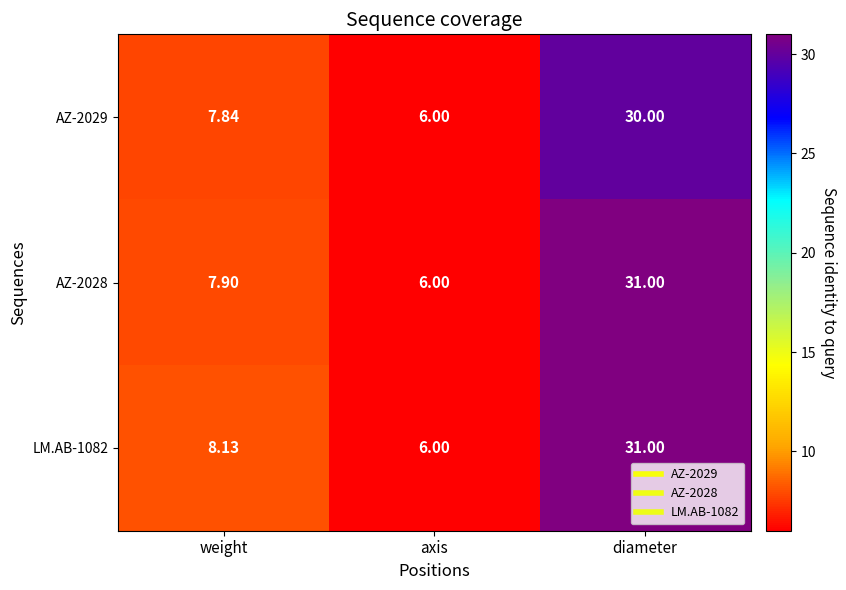

How many series are shown in this chart?

3